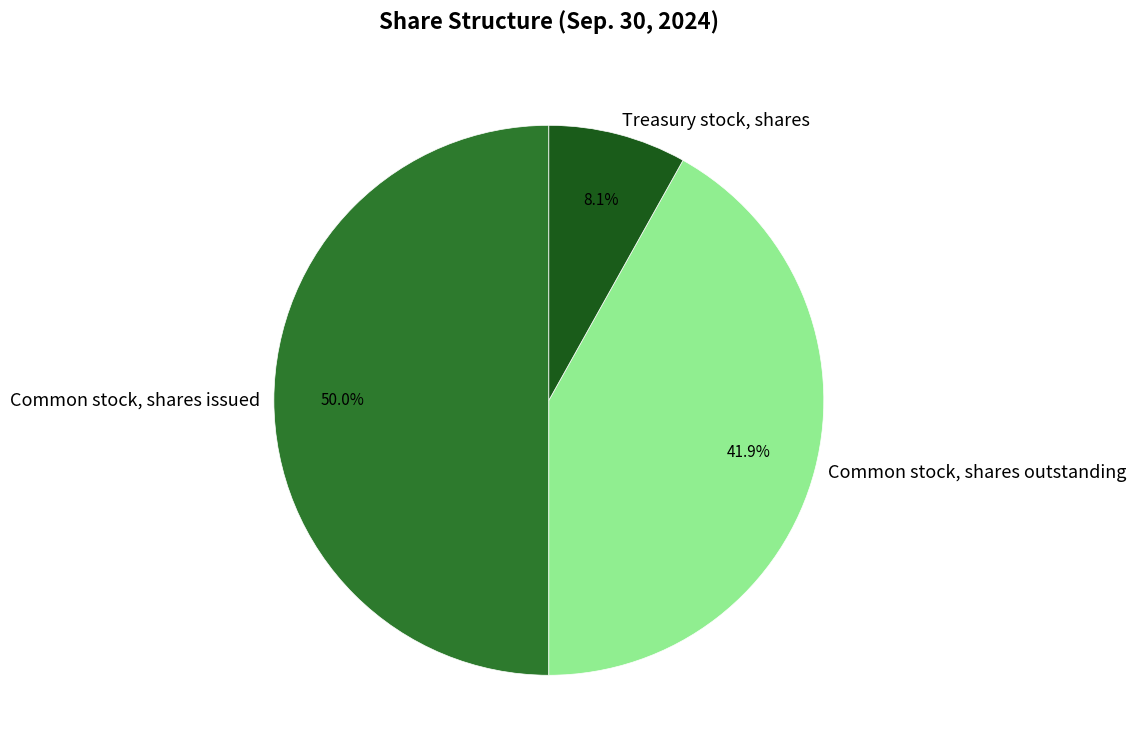

Rank the categories by value from lowest to highest.

Treasury stock, shares, Common stock, shares outstanding, Common stock, shares issued